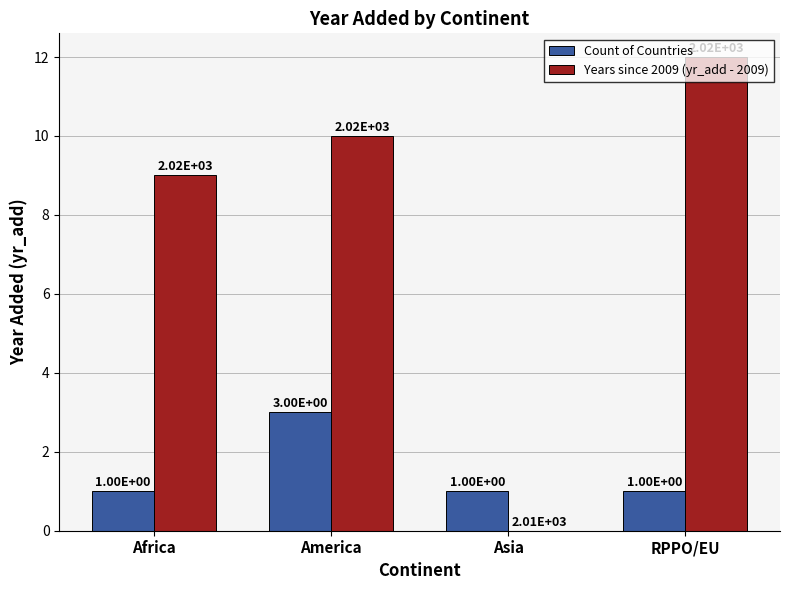

What is the greatest value displayed?

12